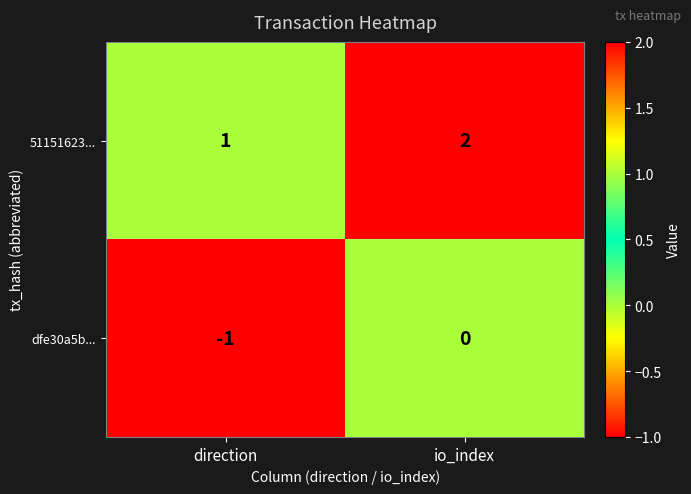

The dfe30a5b... series shows -1 at direction. True or false?

True